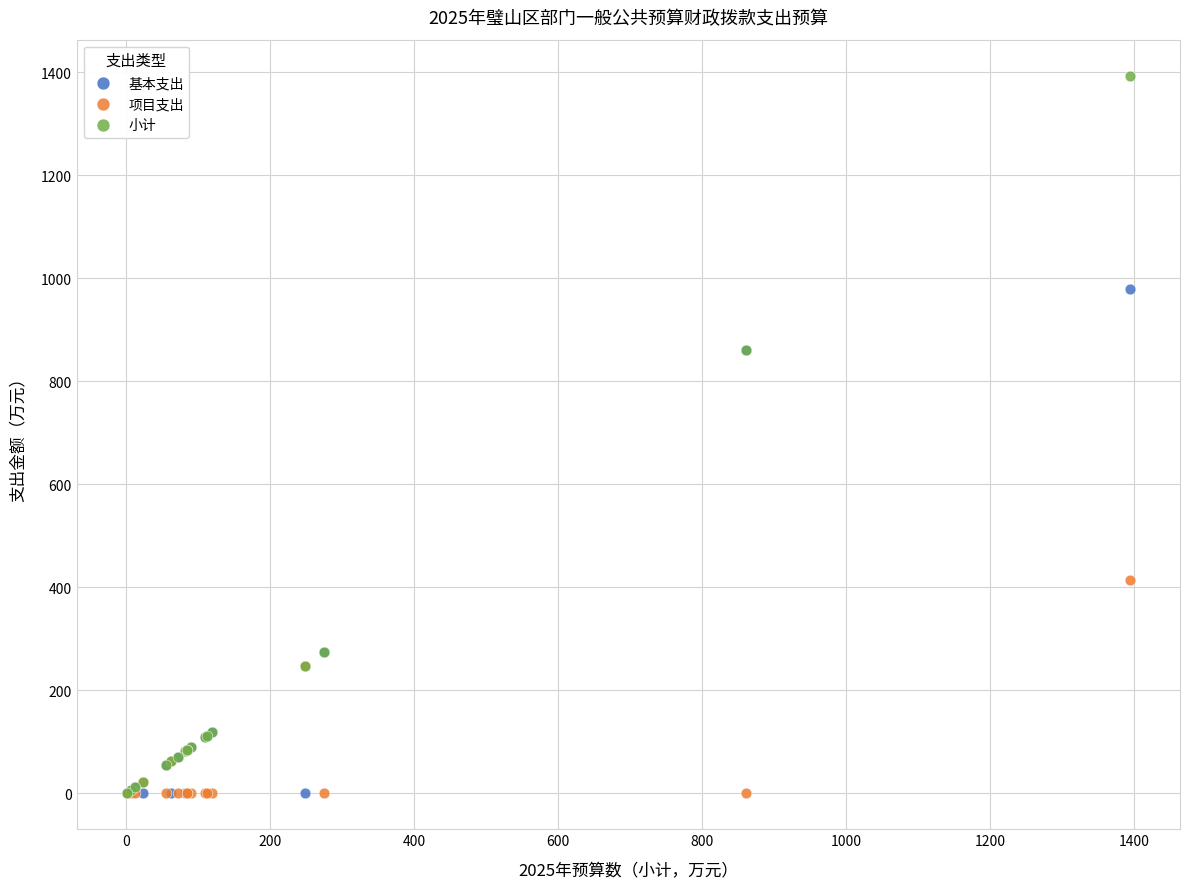

In the 基本支出 series, what Y value is closest to 489?

274.8